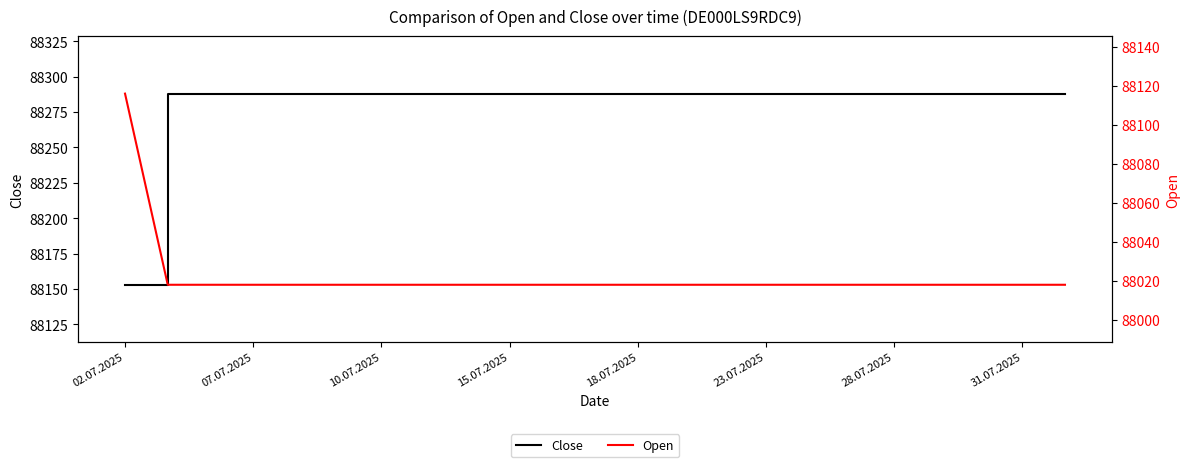

Rank the series by their average value, from highest to lowest.

Close, Open